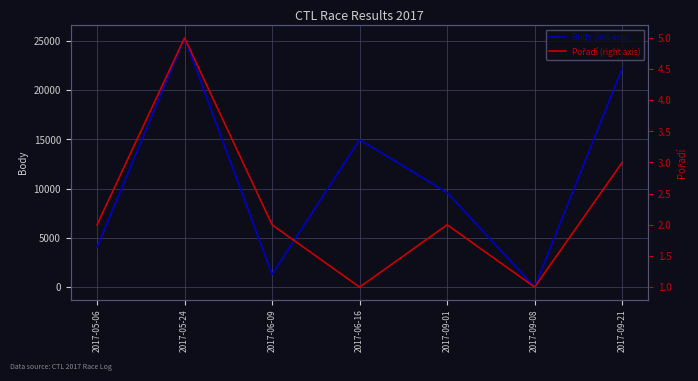

Is it true that Pořadí equals 2 at 2017-05-06?

True